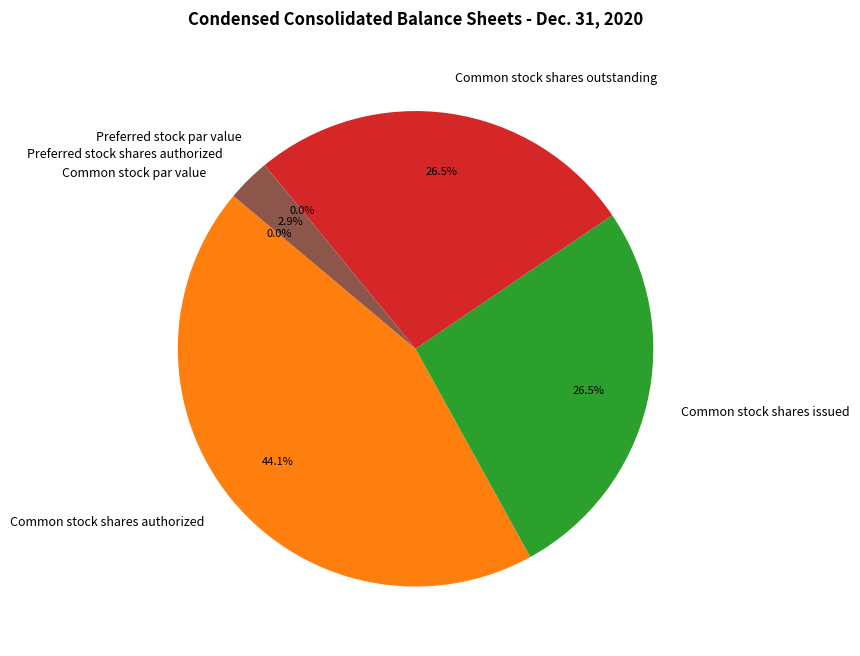

What percentage is NOT represented by Common stock par value?

100.0%